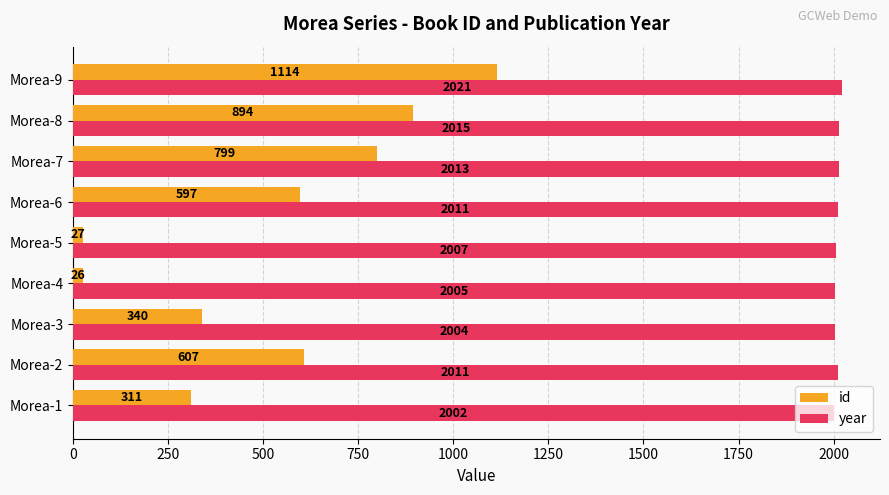

At how many categories does at least one series exceed 1394?

9